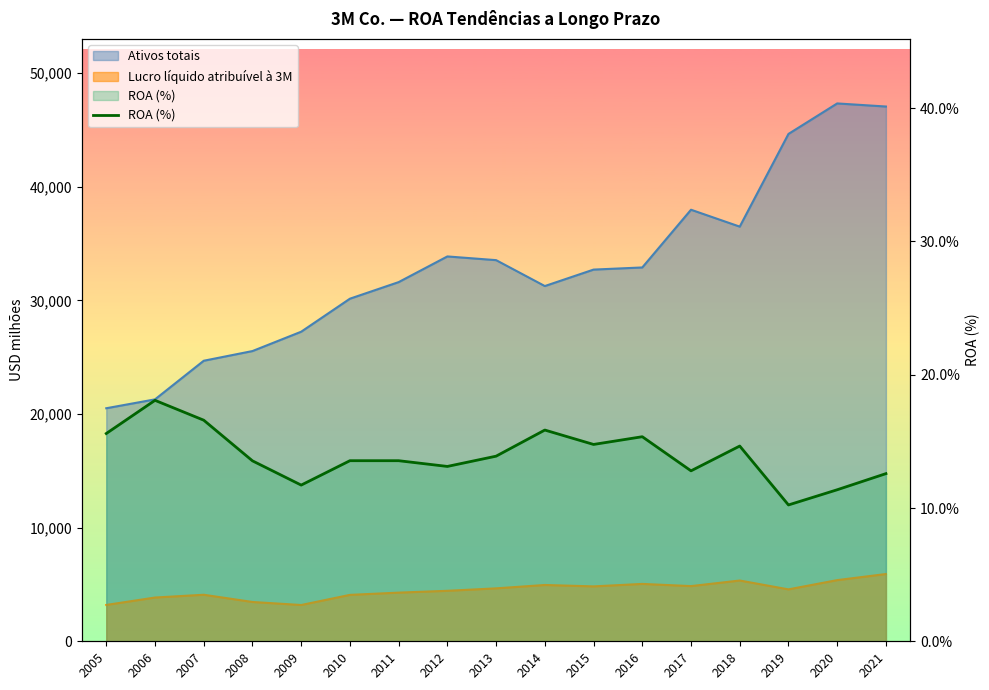

How many values are below 13?

5